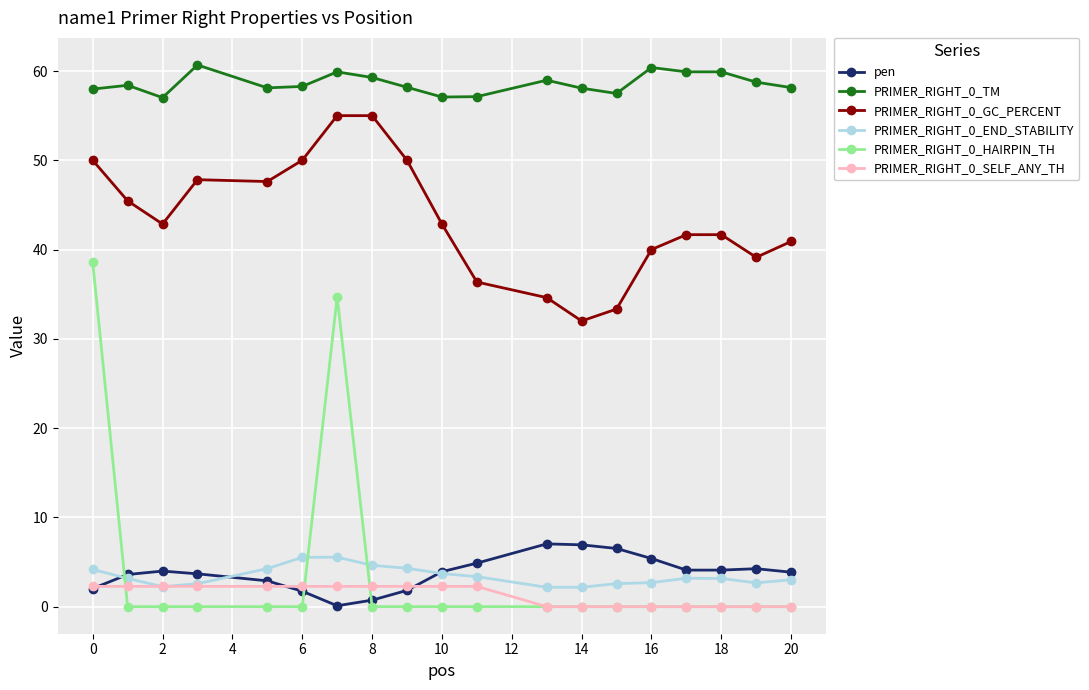

Which series has the largest range (max minus min)?

PRIMER_RIGHT_0_HAIRPIN_TH